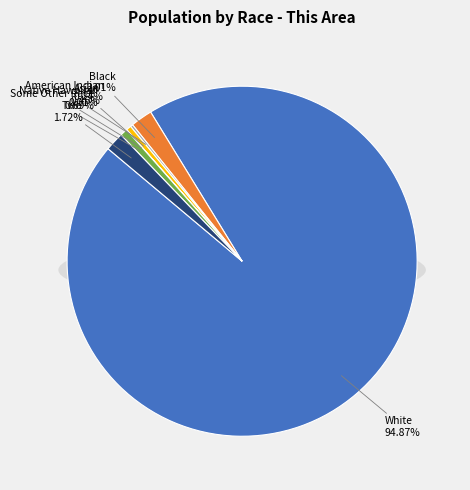

True or false: Asian alone accounts for 0% of the total.

True